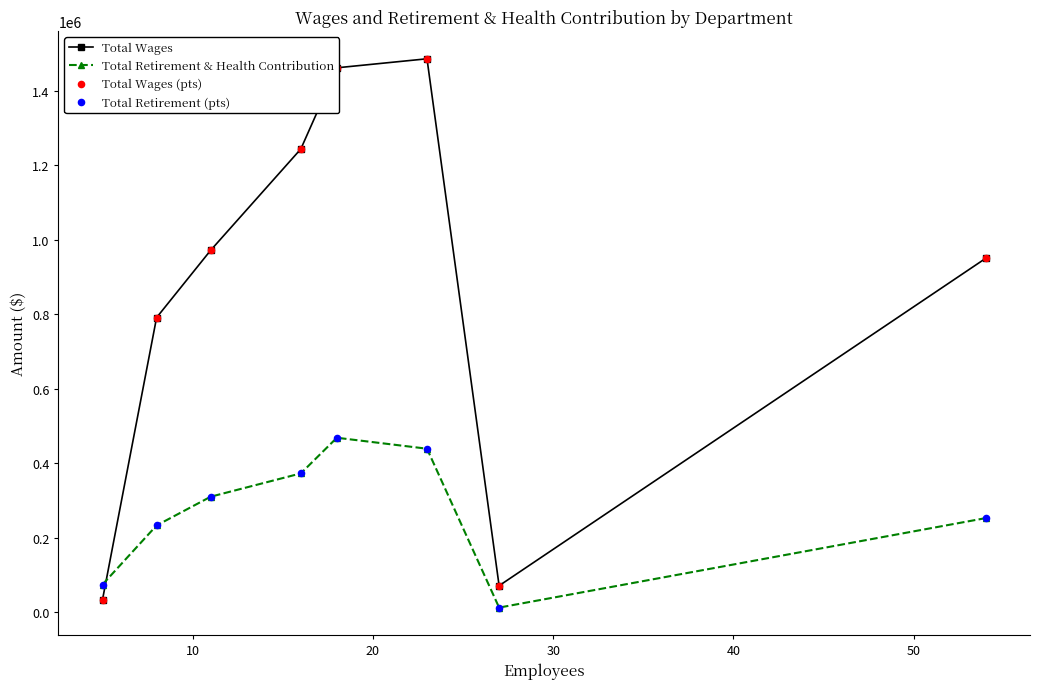

Which series has the widest spread of values?

Total Wages